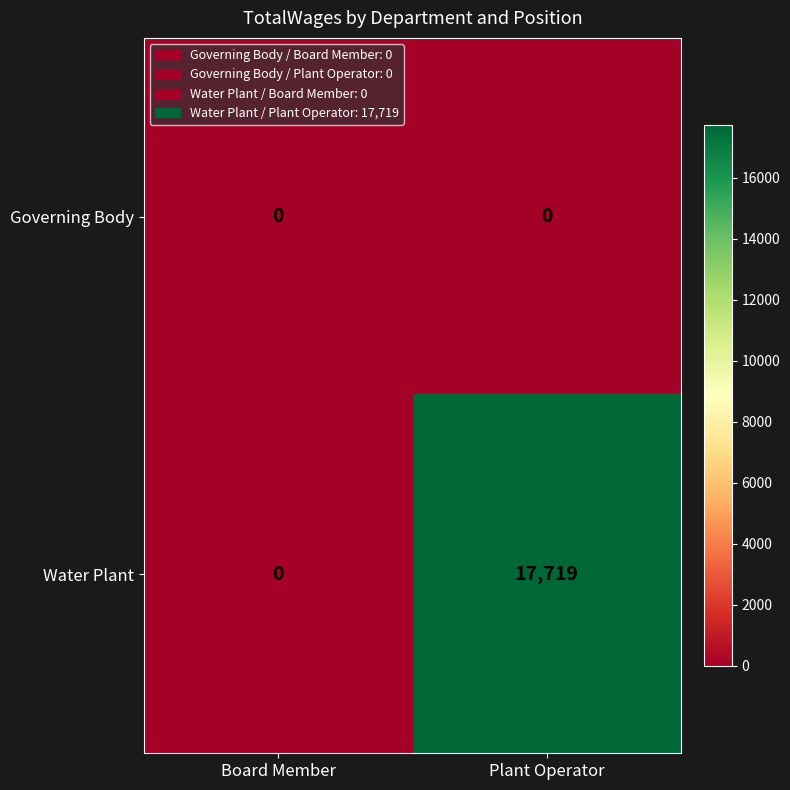

Is it true that Water Plant equals -7842 at Board Member?

False